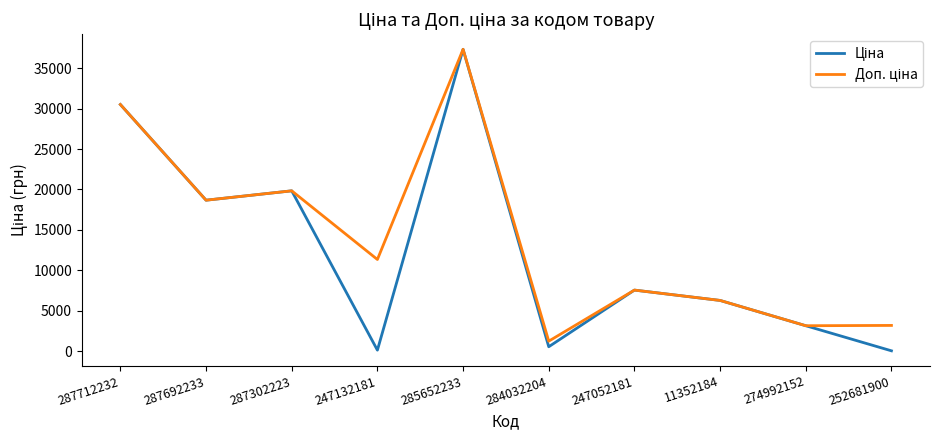

Count the number of data series in this chart.

2